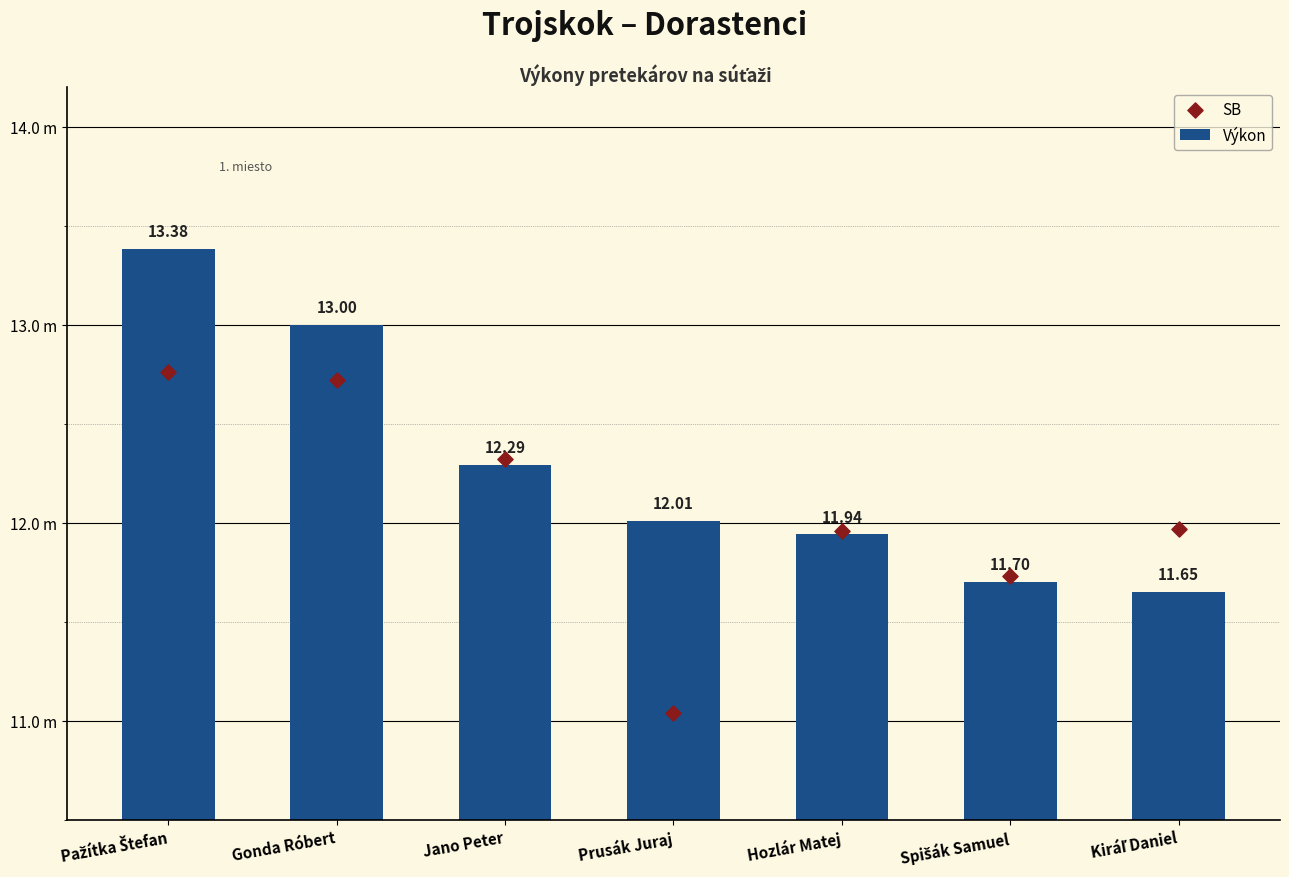

At which category is the sum across all series the highest?

Pažítka Štefan